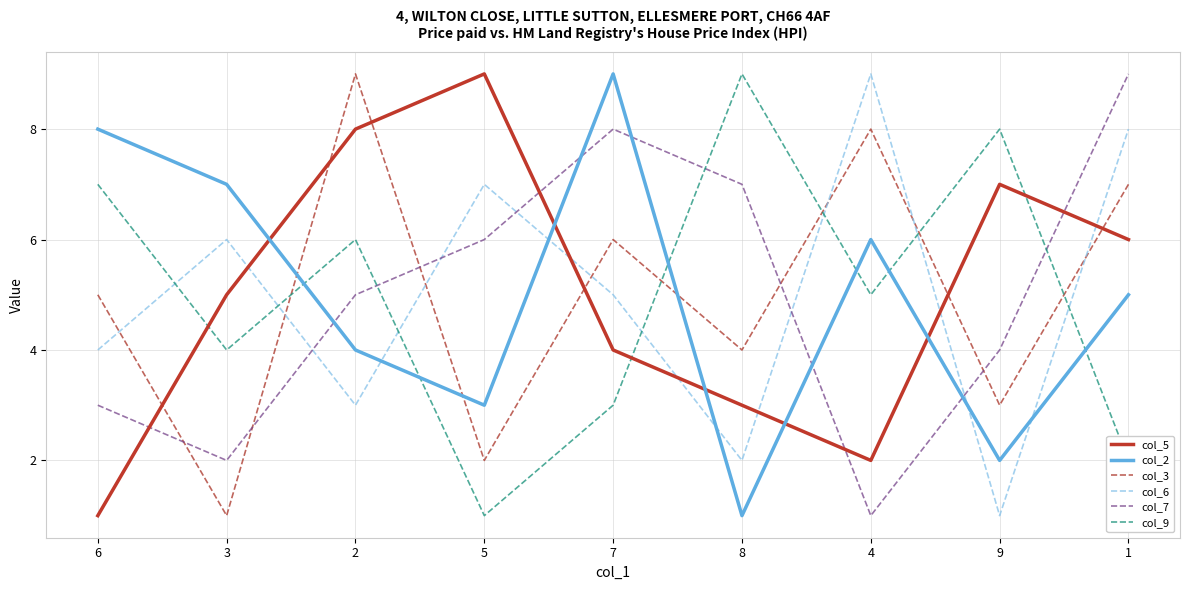

At 8, list the series in order from smallest to largest.

col_2, col_6, col_5, col_3, col_7, col_9